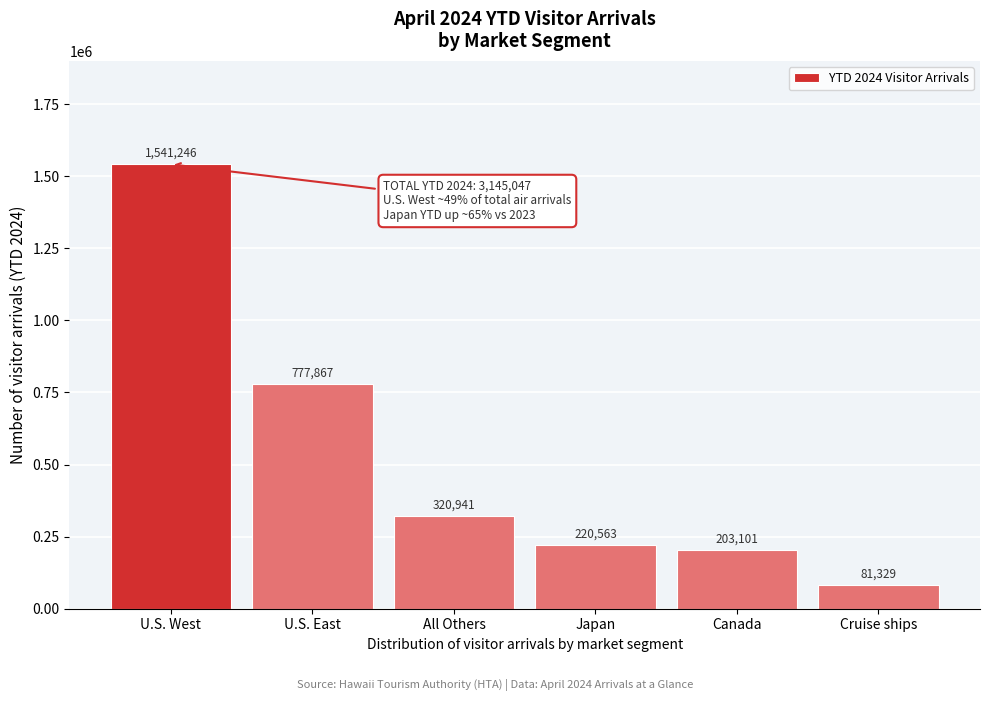

Reading left to right, extract all data points from this chart.

U.S. West=1541246	U.S. East=777867	All Others=320941	Japan=220563	Canada=203101	Cruise ships=81329